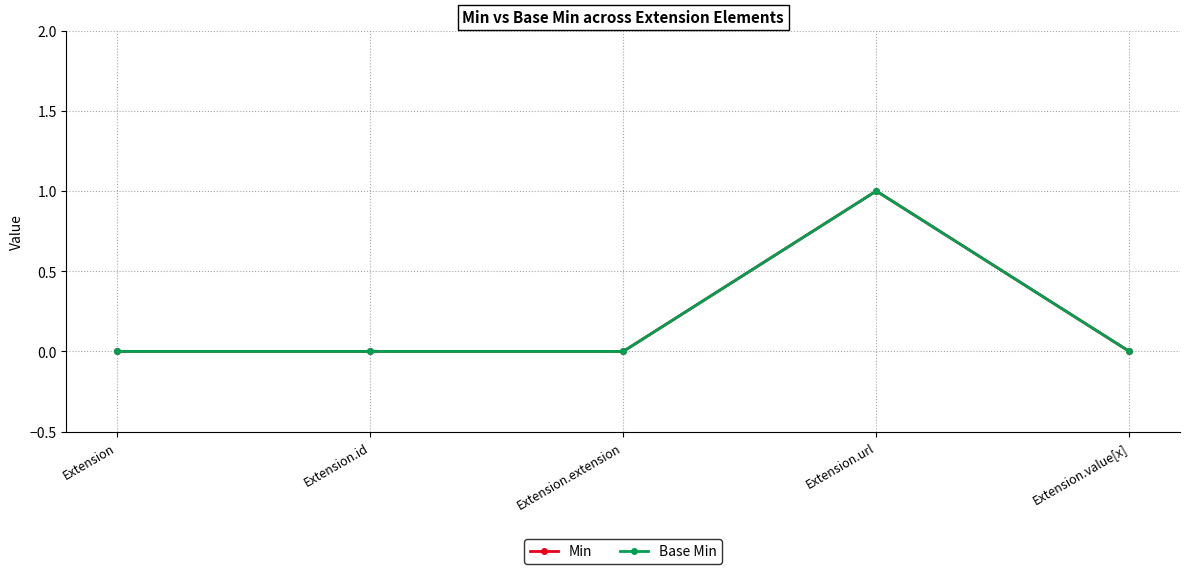

What position from the right is Extension.id?

4